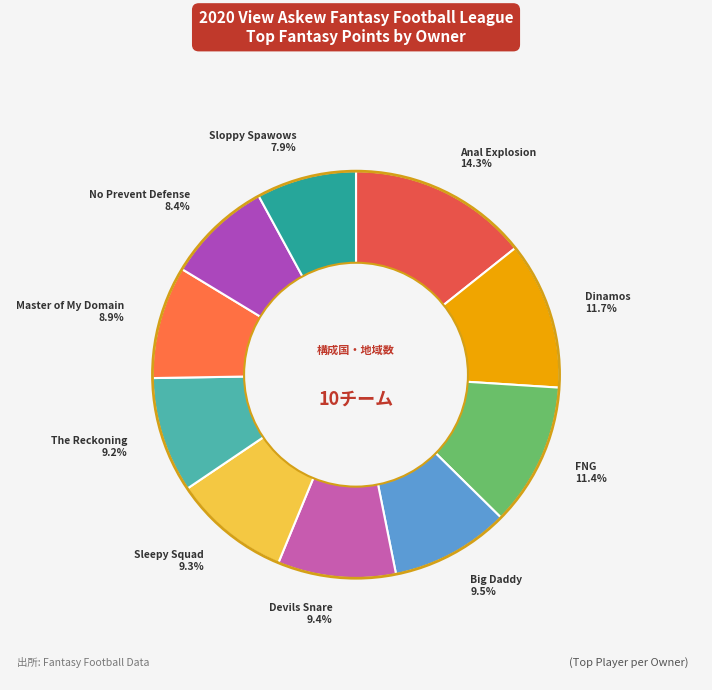

To the nearest percent, what is the average slice percentage?

10%